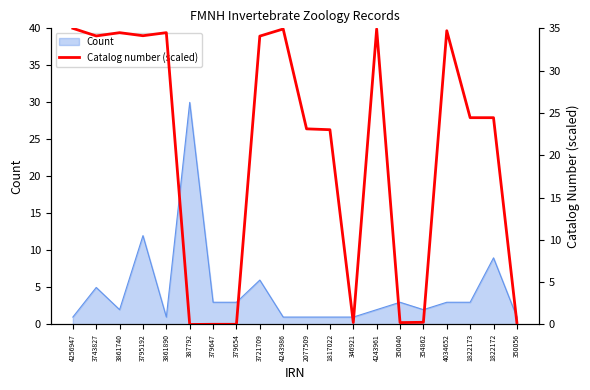

Reading right to left, what are all the values shown in this chart?

0.2	24.4	24.4	34.7	0.3	0.2	34.9	0.2	23.0	23.1	34.9	34.1	0.0	0.0	0.0	34.5	34.1	34.5	34.1	35.0